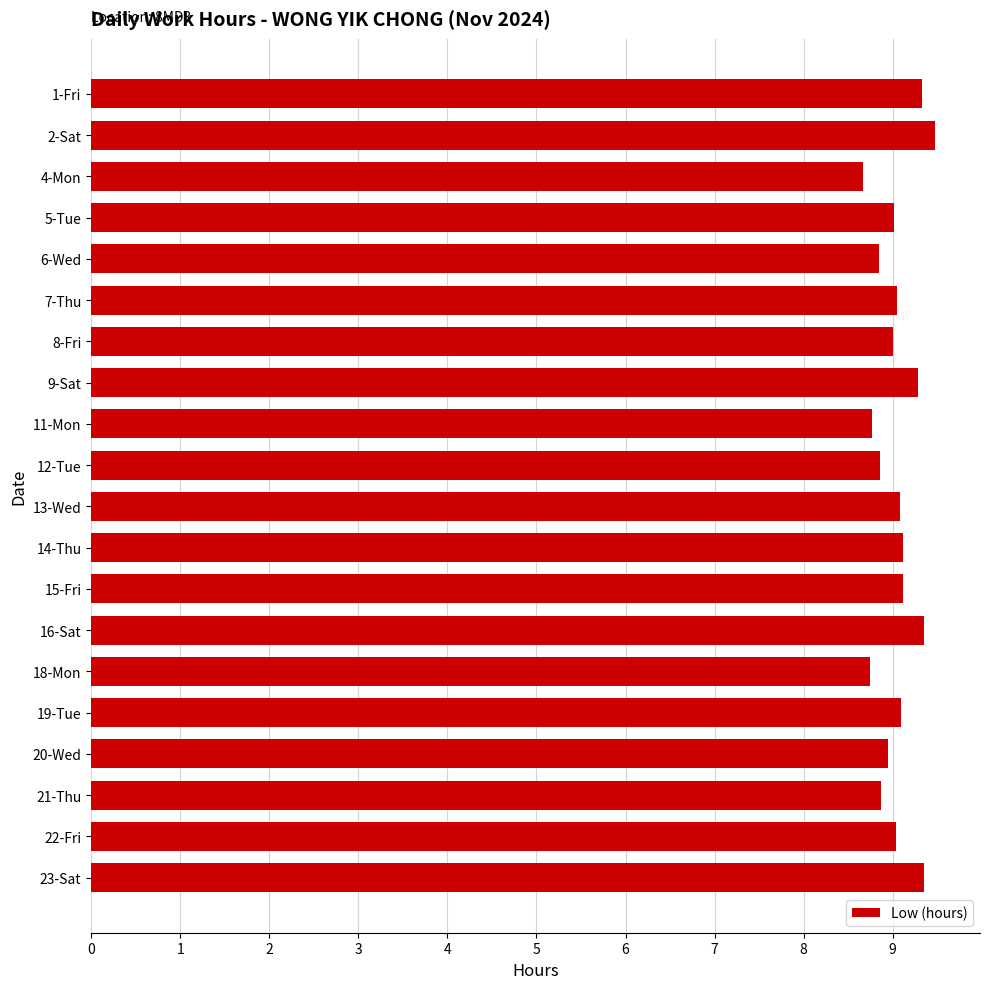

What is the difference between the maximum and second lowest values?

0.7